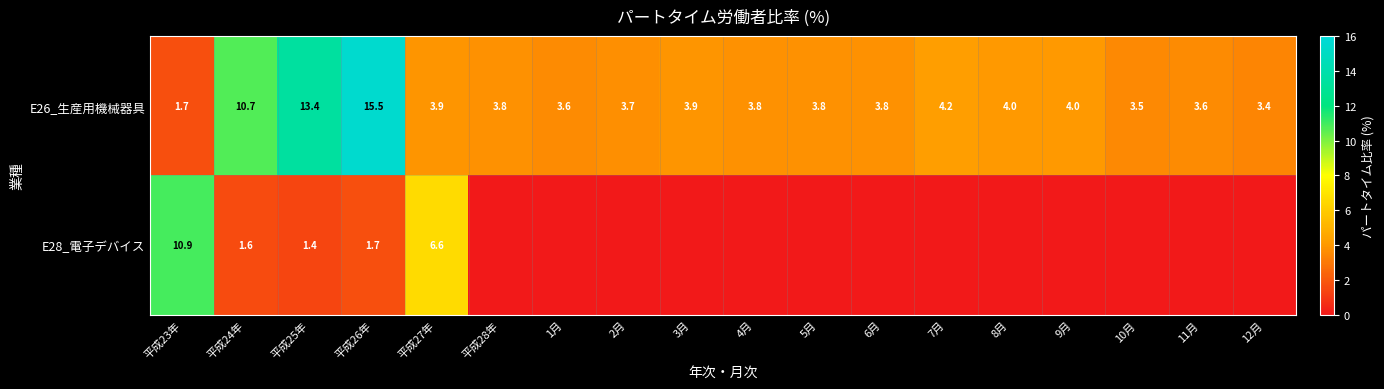

At 平成23年, list the series in order from smallest to largest.

E26_生産用機械器具, E28_電子デバイス